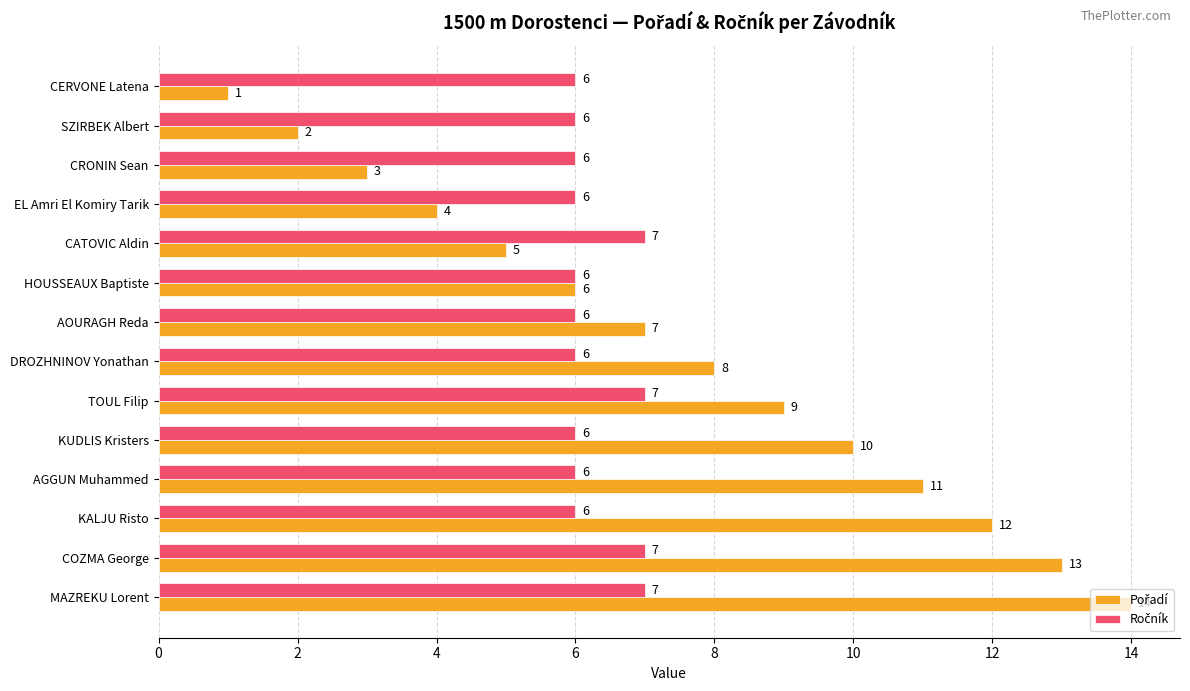

At which category is the sum across all series the highest?

MAZREKU Lorent